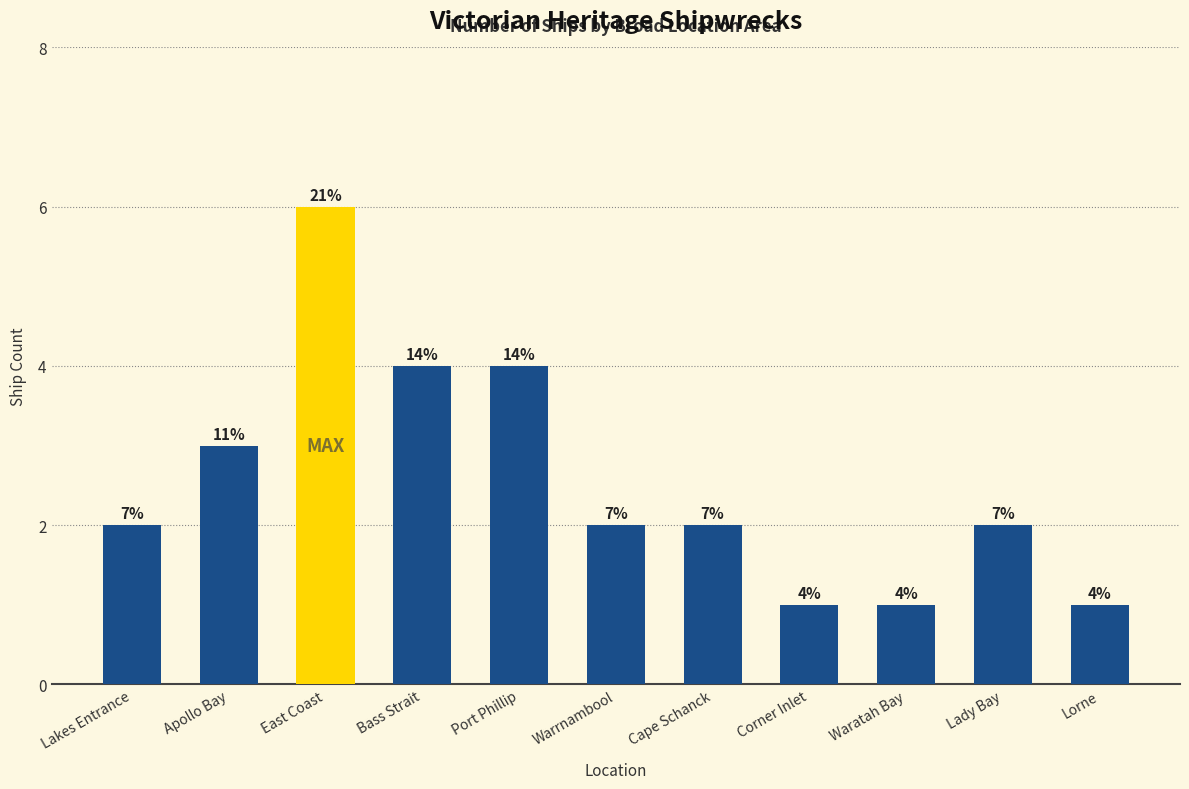

How many bars are there in total?

11